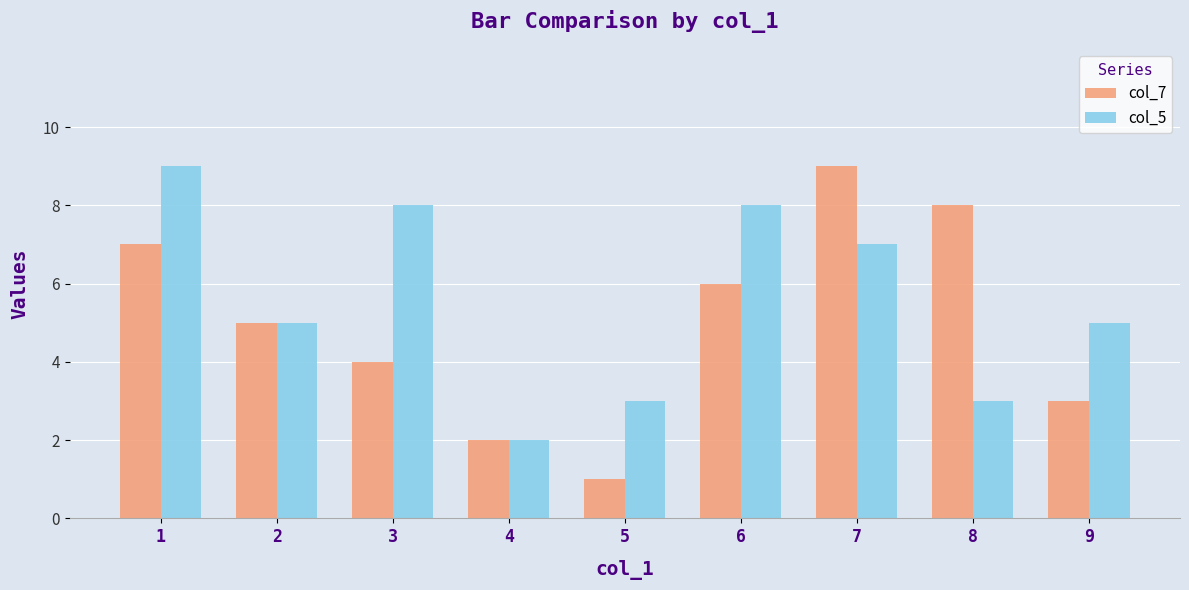

Which series has the widest spread of values?

col_7